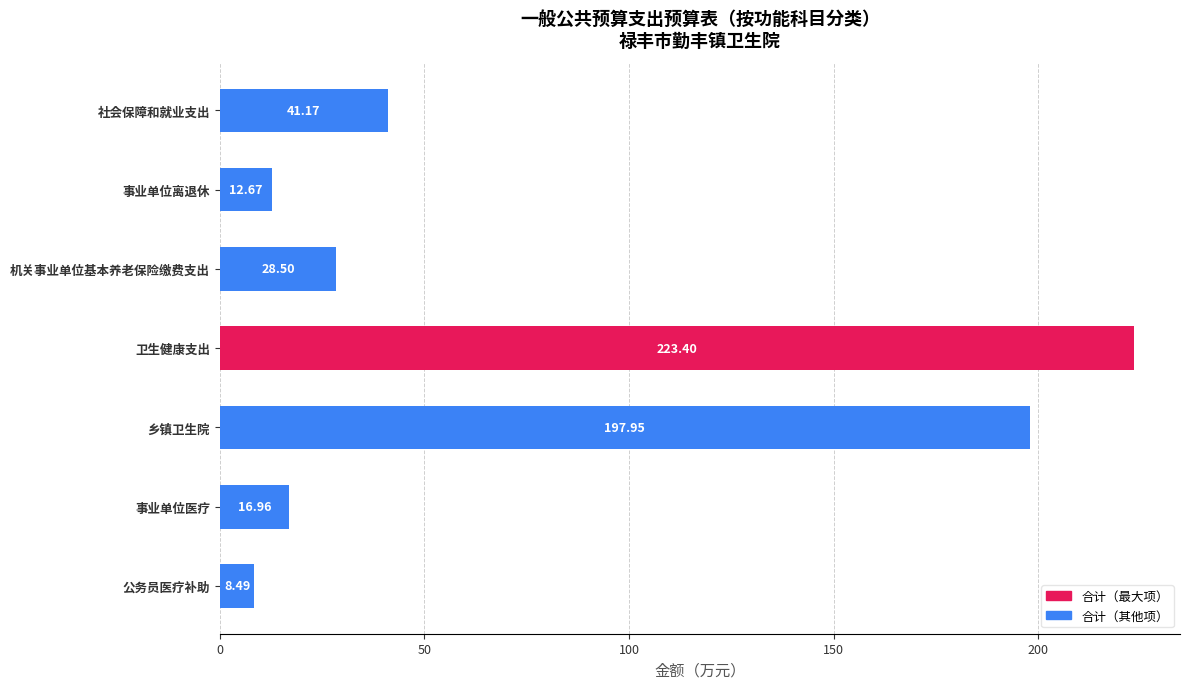

What is the label of the 7th bar from the top?

公务员医疗补助